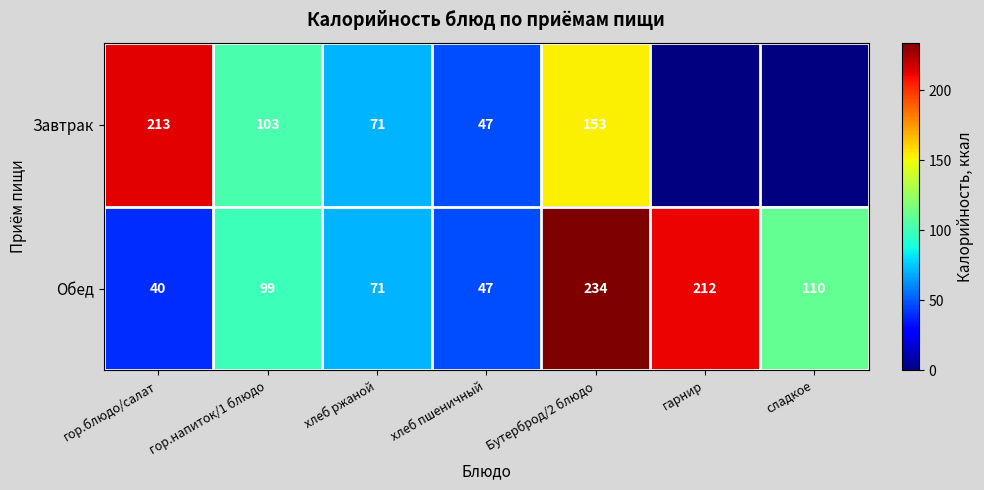

Which series changed the most between хлеб ржаной and Бутерброд/2 блюдо?

Обед